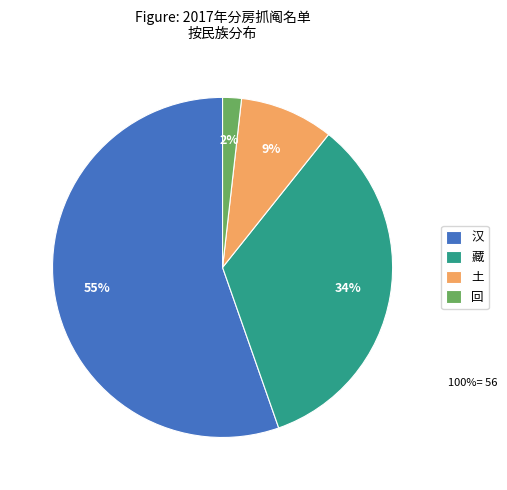

To the nearest percent, what percentage of the pie is 土?

9%